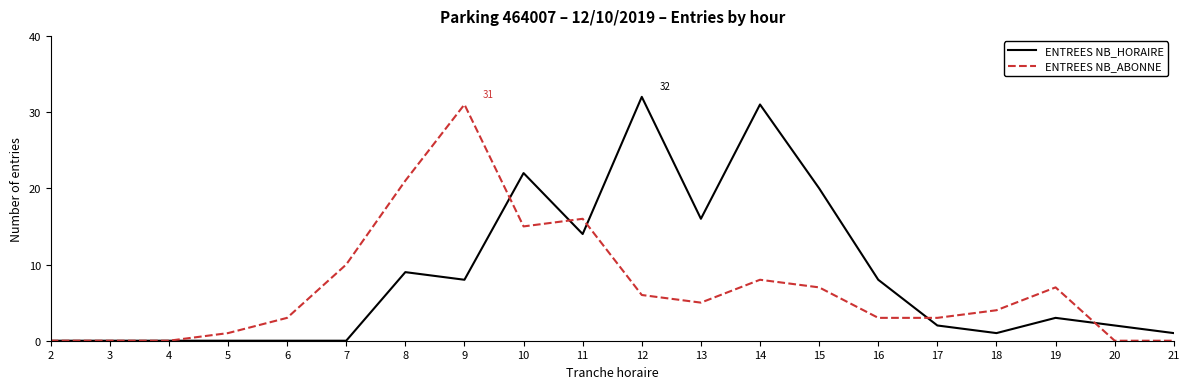

Which series changed the most between 14 and 19?

ENTREES NB_HORAIRE